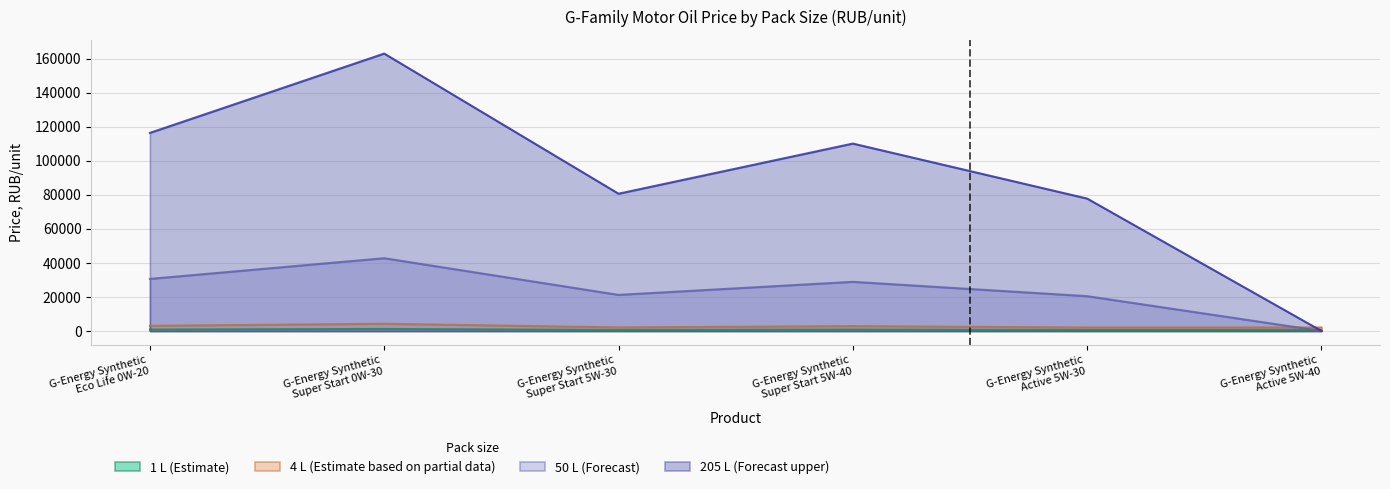

The value of 4L at G-Energy Synthetic
Super Start 5W-40 is 2857.6. True or false?

True